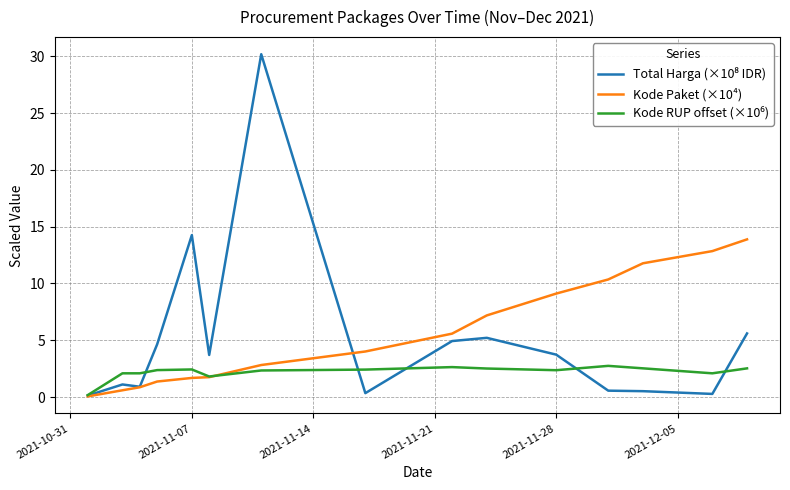

What is the value of the Total Harga (×10⁸ IDR) point at the 8th from the left?

0.3